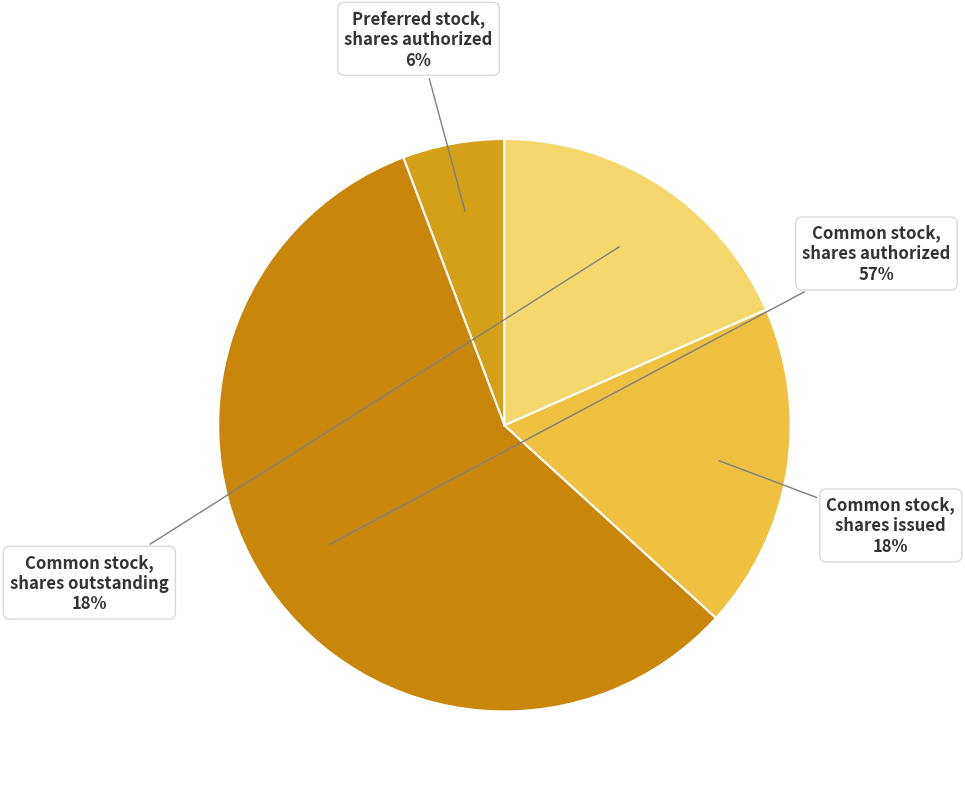

Is there a majority slice in this chart?

Yes